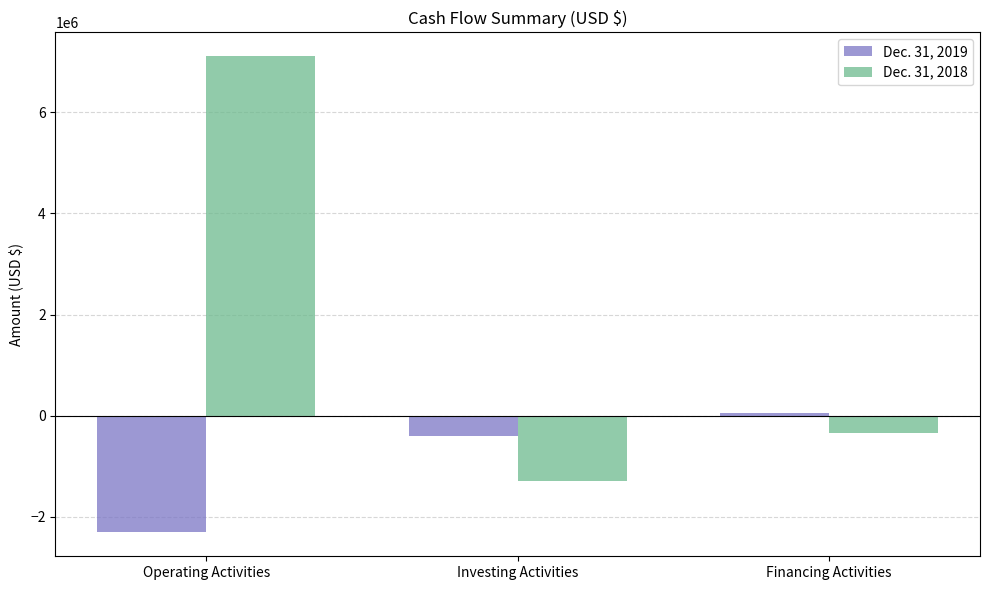

Which series has the largest total across all categories?

Dec. 31, 2018